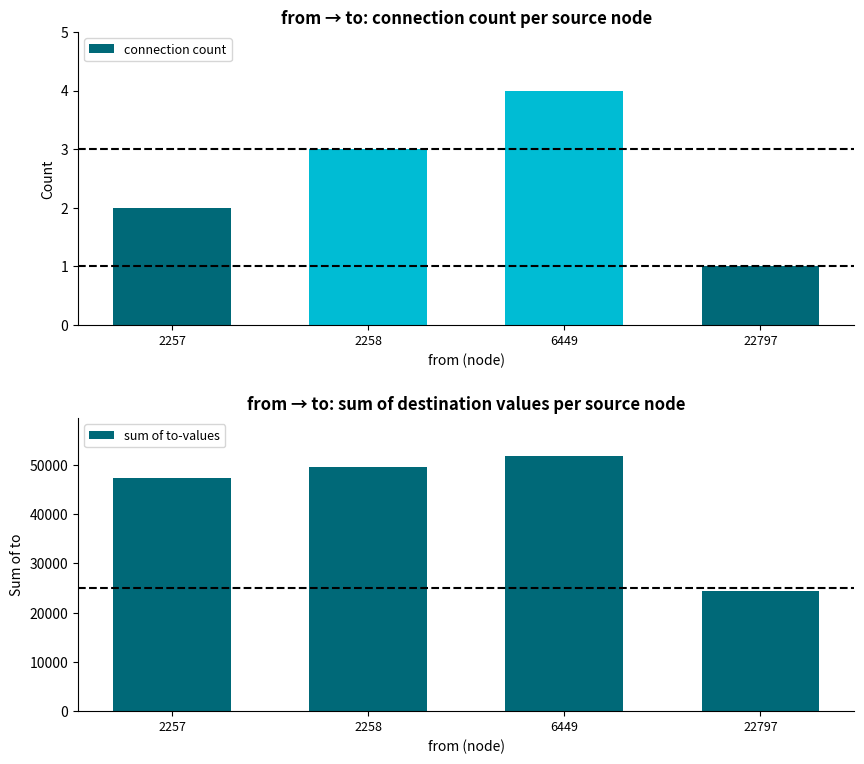

Which series has the largest total across all categories?

sum of to-values